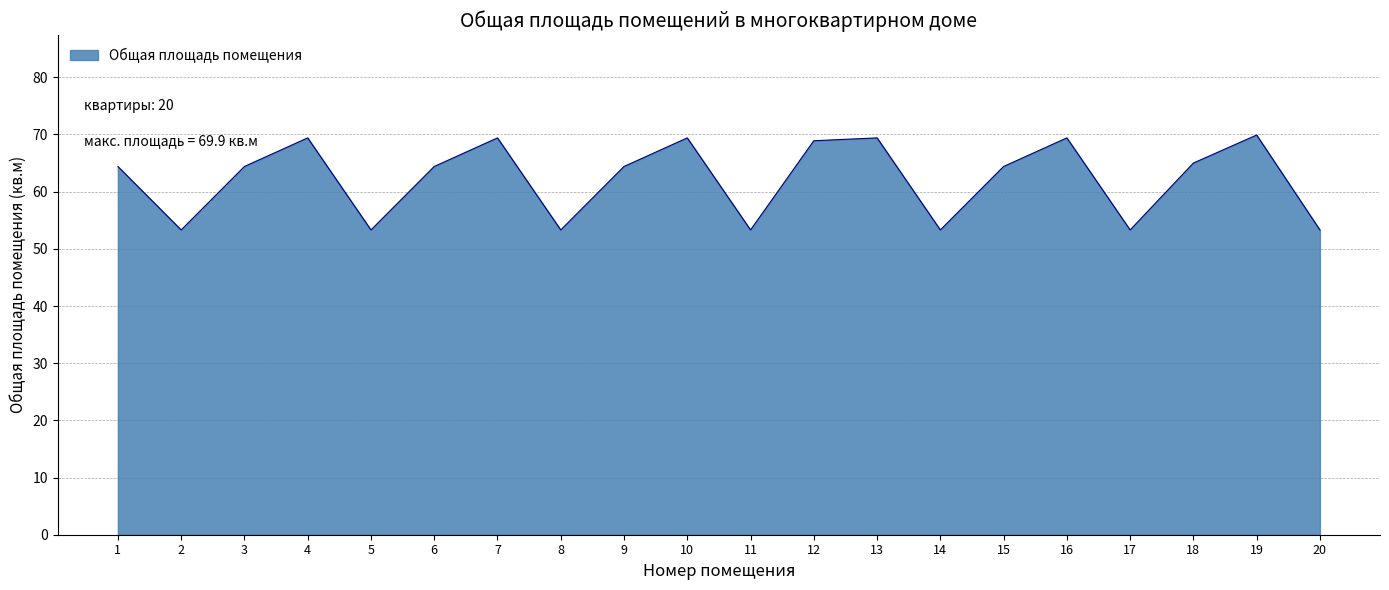

How many categories are shown in the chart?

20